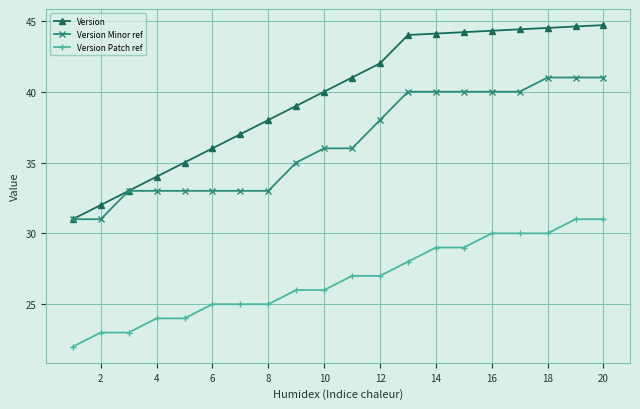

What is the value of the Version Minor ref point at the 12th from the left?

38.0